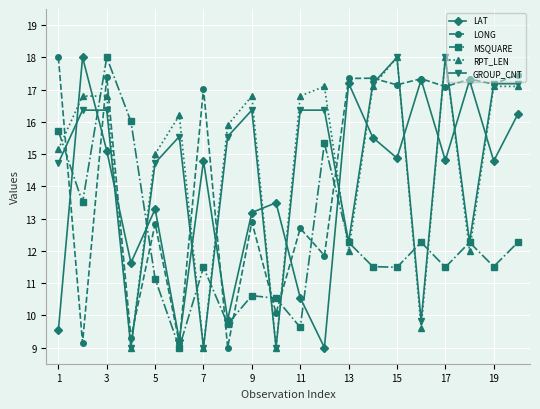

What is the maximum value for LONG?

18.0